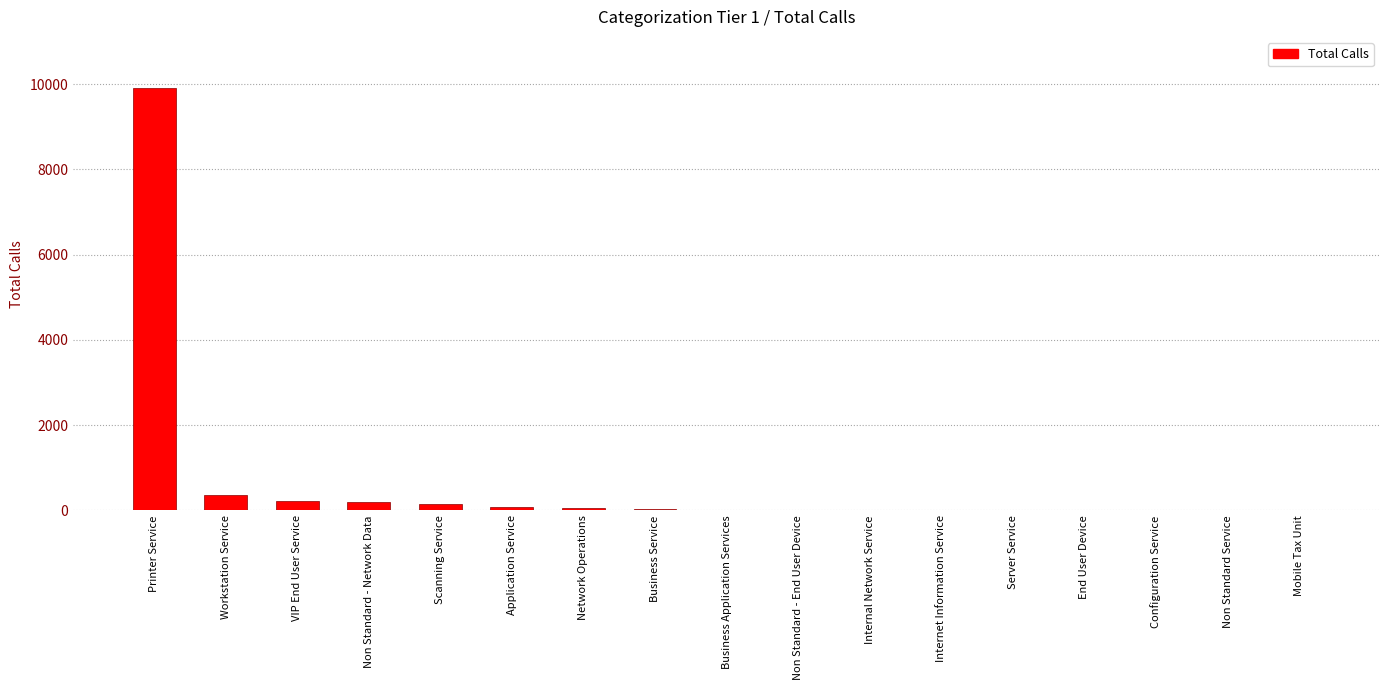

Which has a higher value, Printer Service or Business Service?

Printer Service